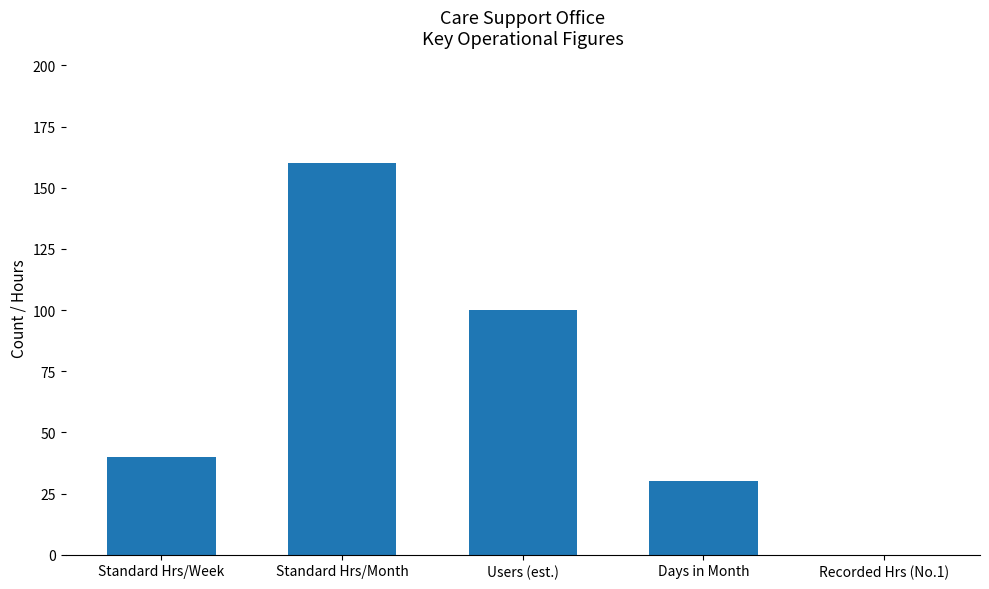

What value does the data have at Standard Hrs/Week?

40